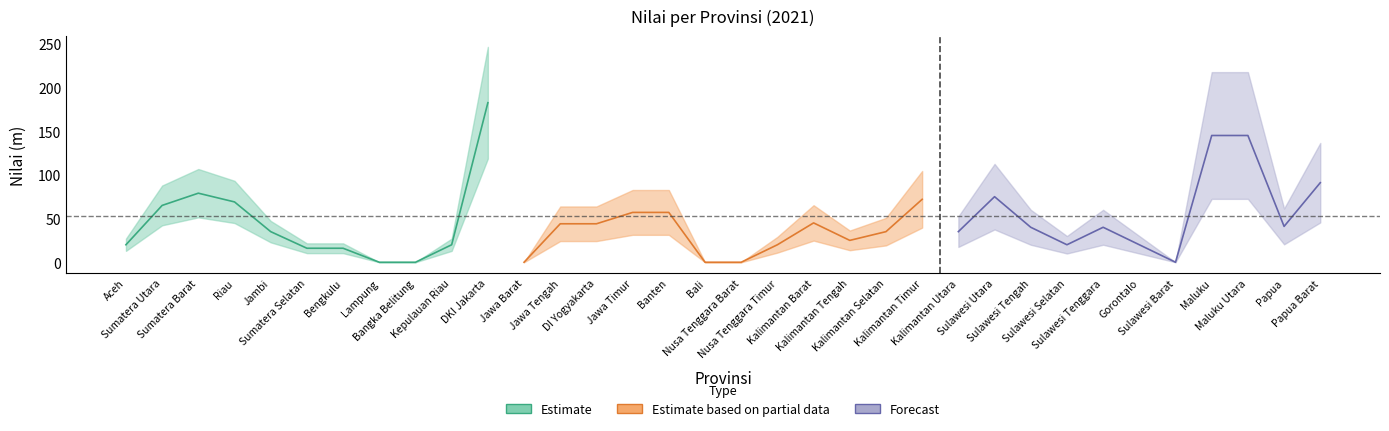

Approximately how many times larger is the value at Papua compared to Kepulauan Riau?

2.0